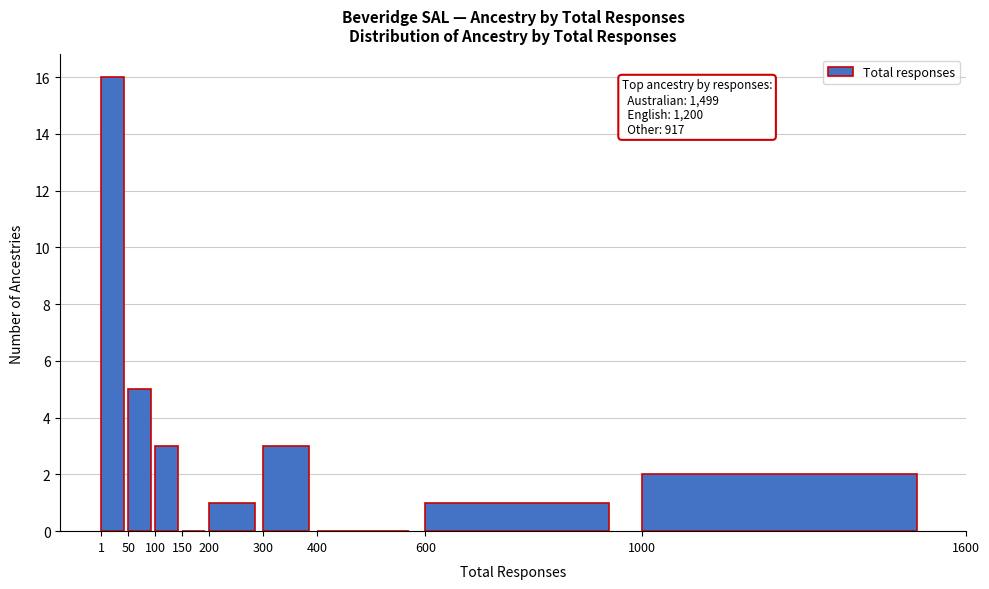

Over which range of the x-axis is the bar tallest?

1 to 50